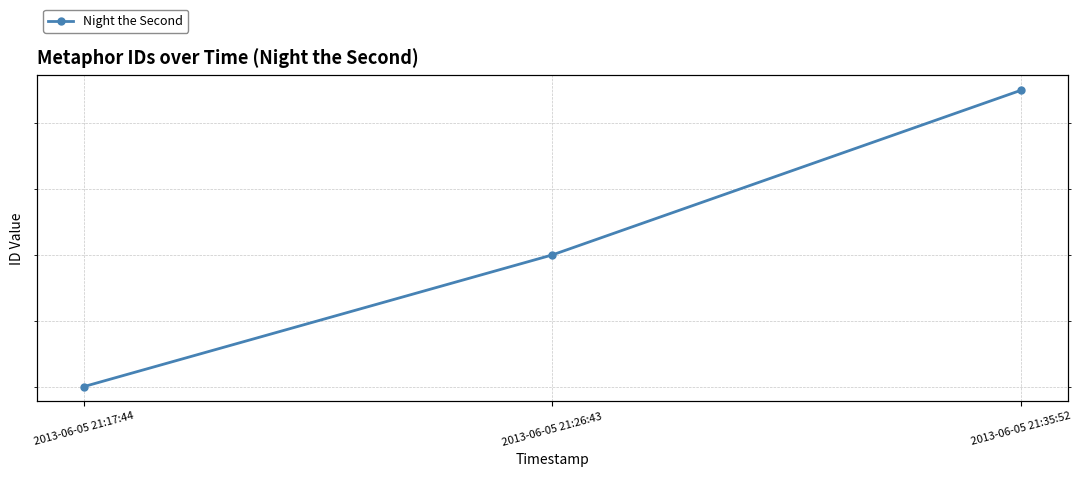

What is the sum of the values at 2013-06-05 21:26:43 and 2013-06-05 21:35:52?

40833